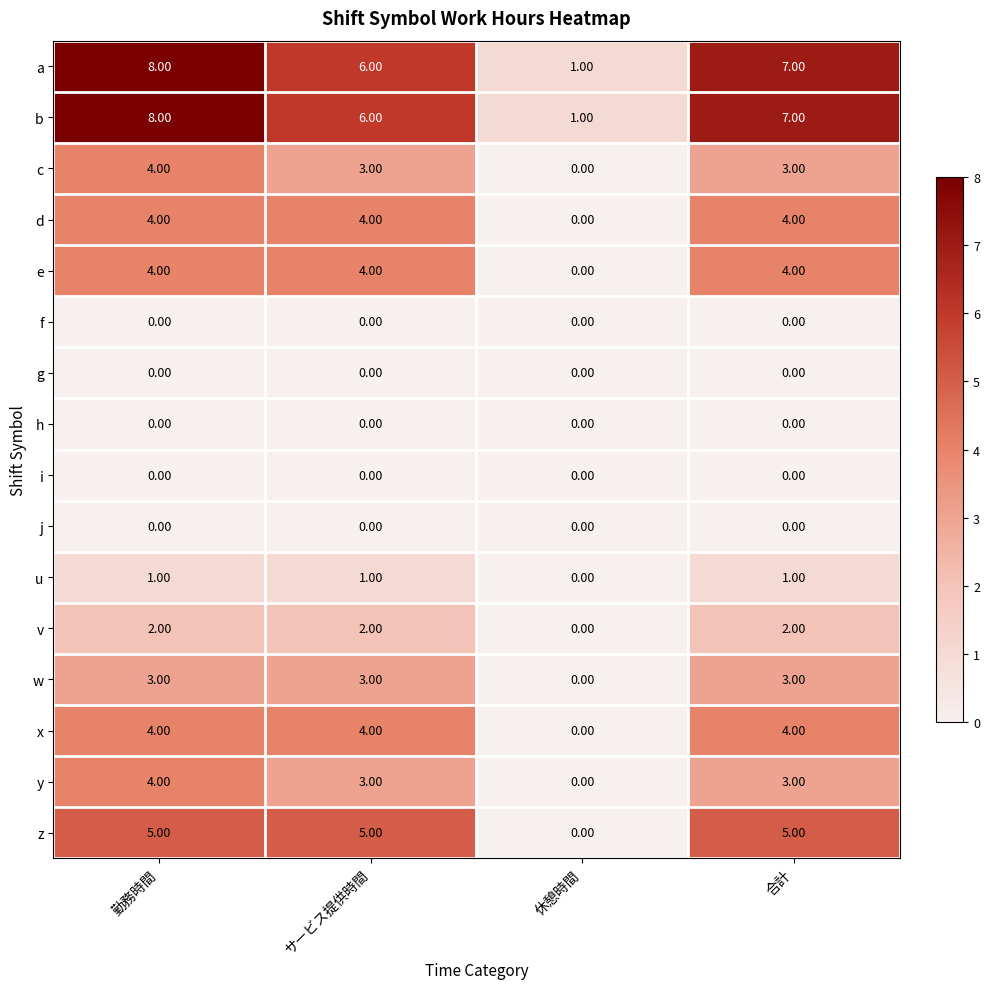

At which category is the sum across all series the highest?

勤務時間